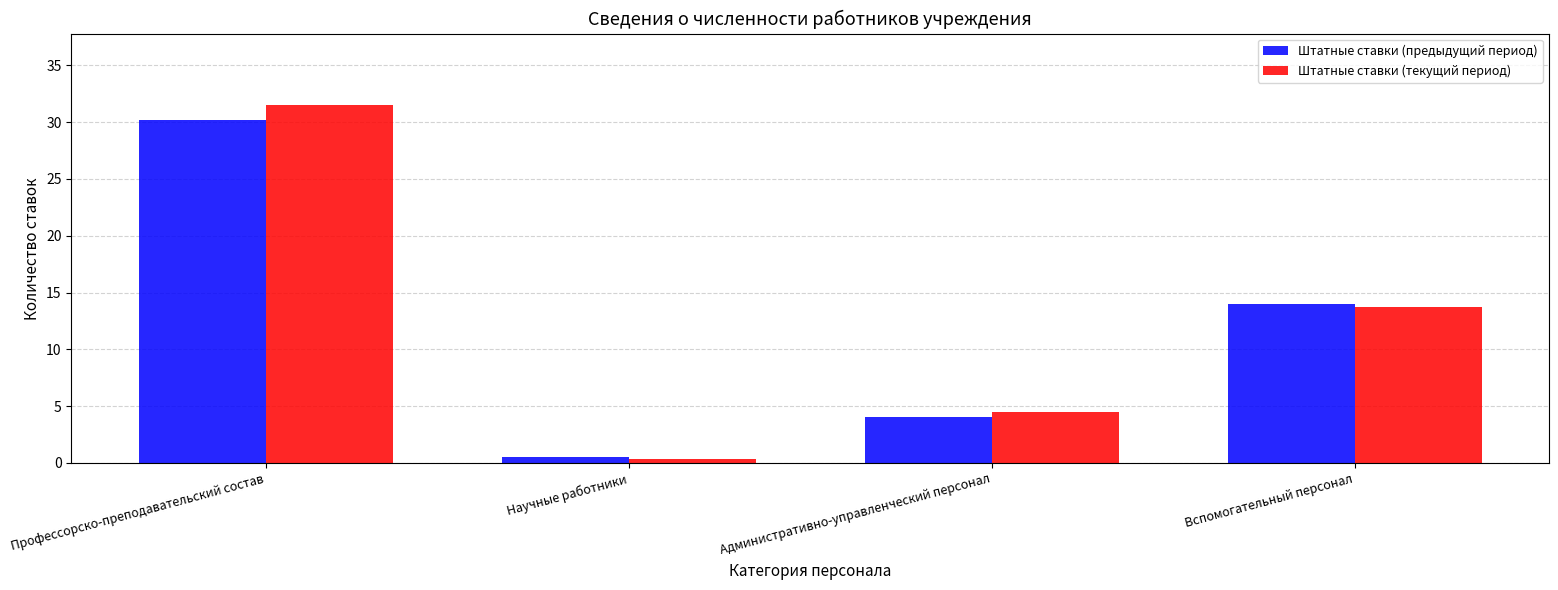

How many distinct data groups are displayed?

2